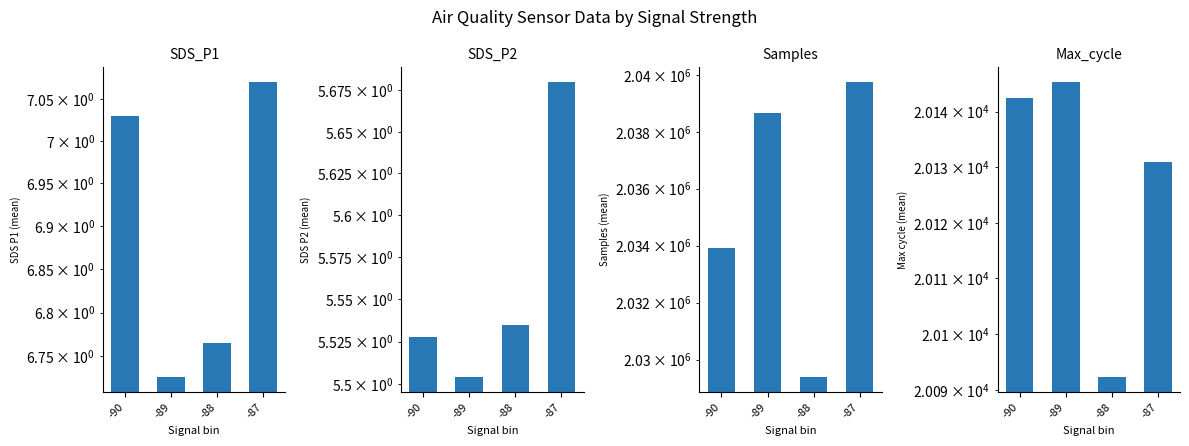

Between -89 and -87, which is larger?

-87